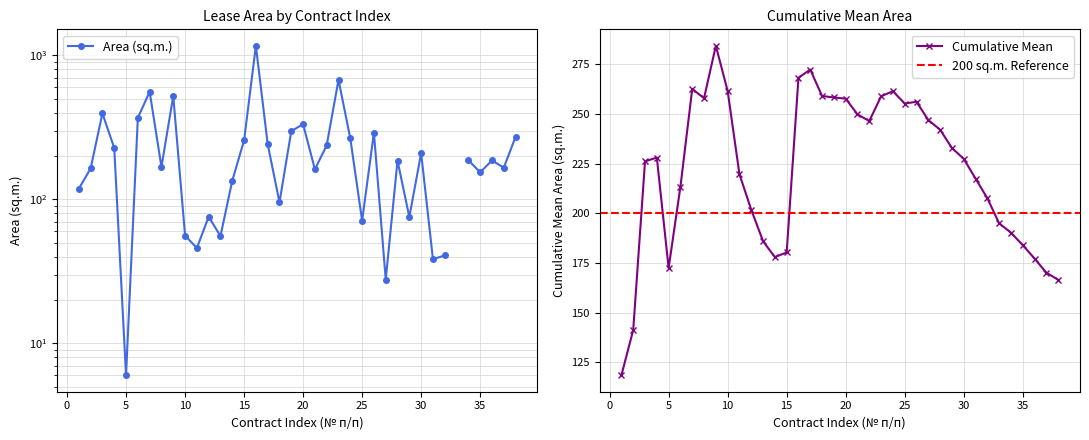

Is this an area chart (filled region under the line)?

No